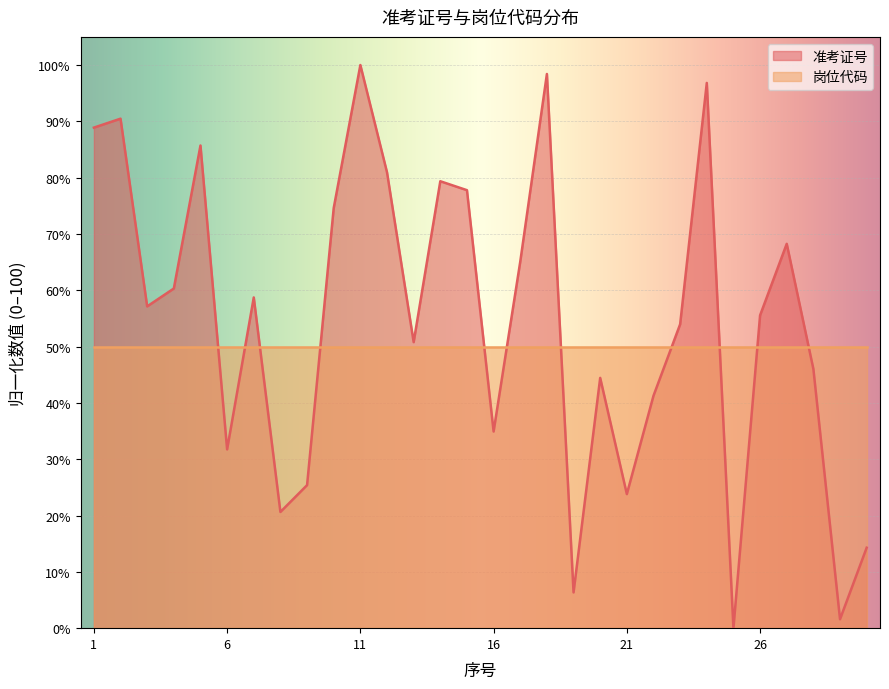

At which category does the chart reach its peak across all series?

11